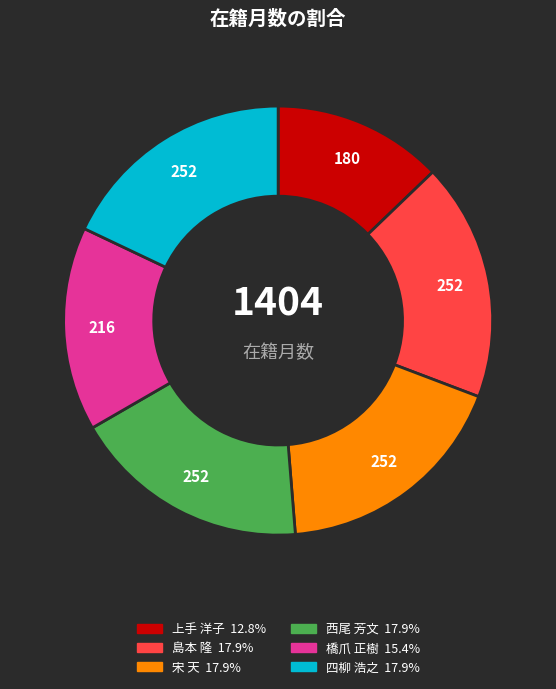

Which category has the smallest portion of the pie?

上手 洋子